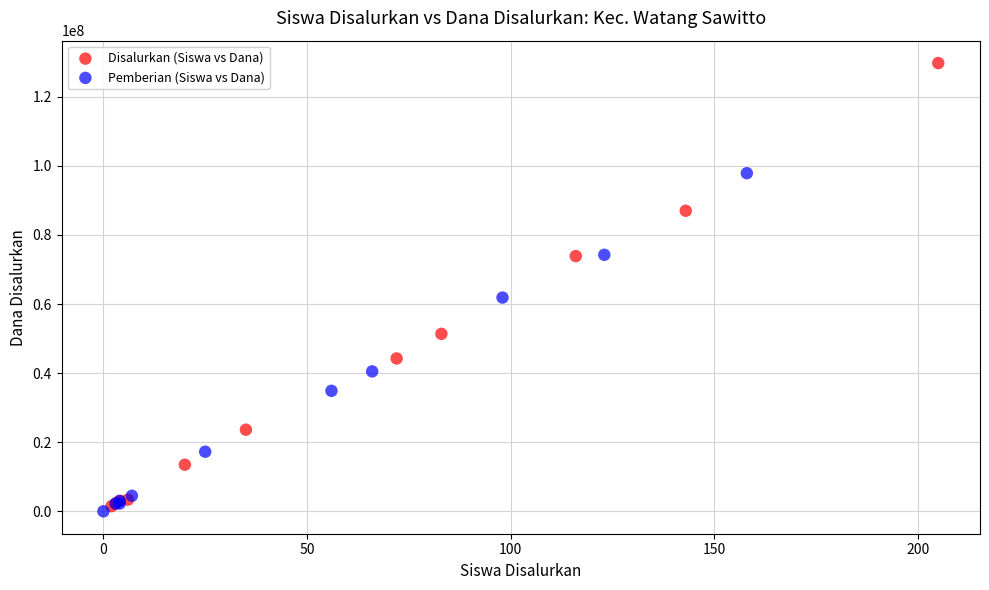

Which series has the largest Y range (max minus min)?

Disalurkan (Siswa vs Dana)